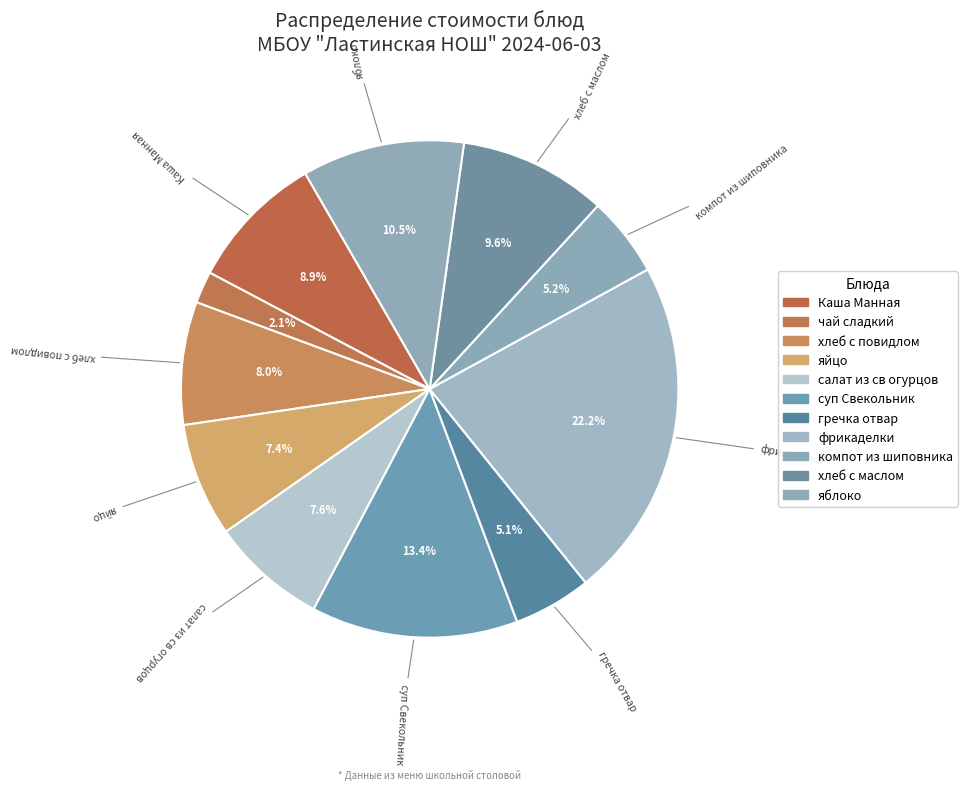

Approximately how many times larger is the value at чай сладкий compared to фрикаделки?

0.1